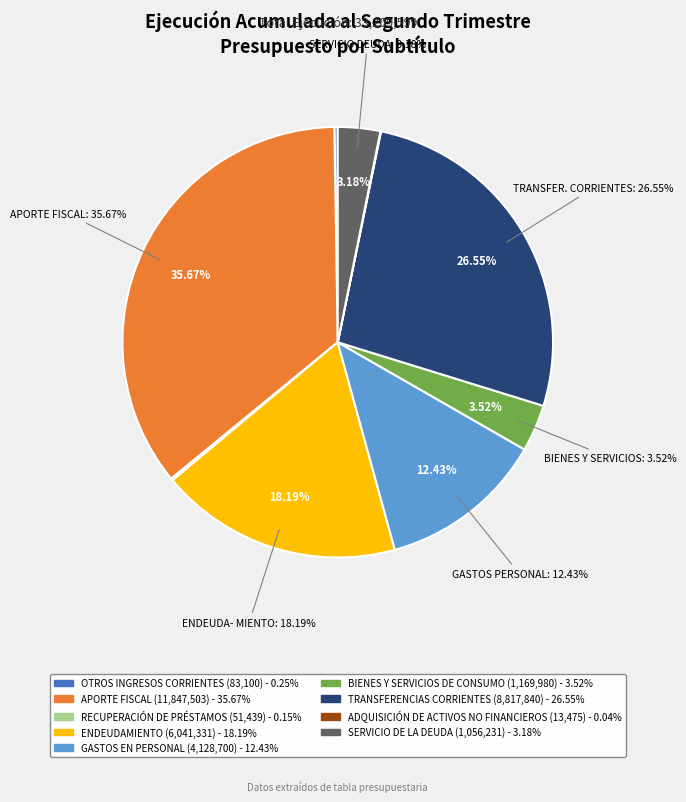

How many segments does this pie chart have?

9